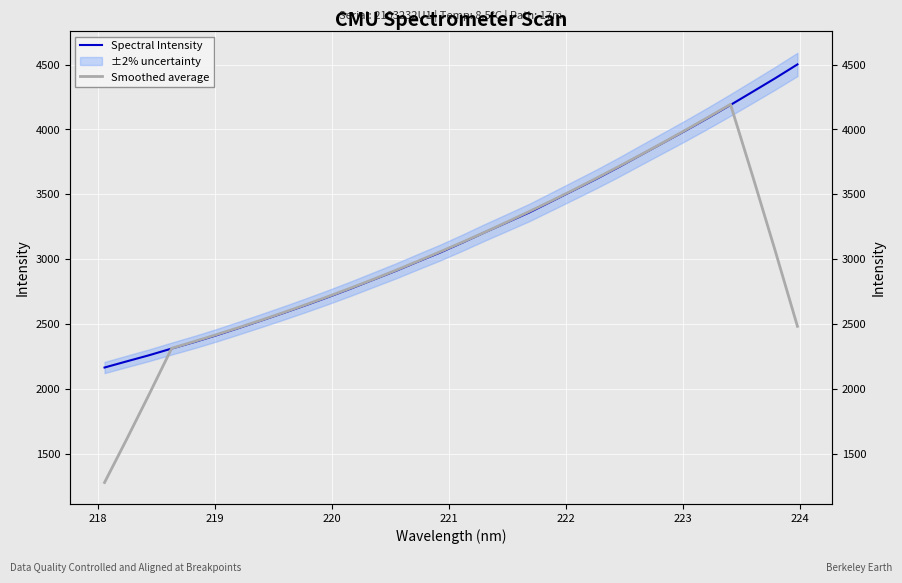

How many values in the Smoothed average series are below 3056?

16